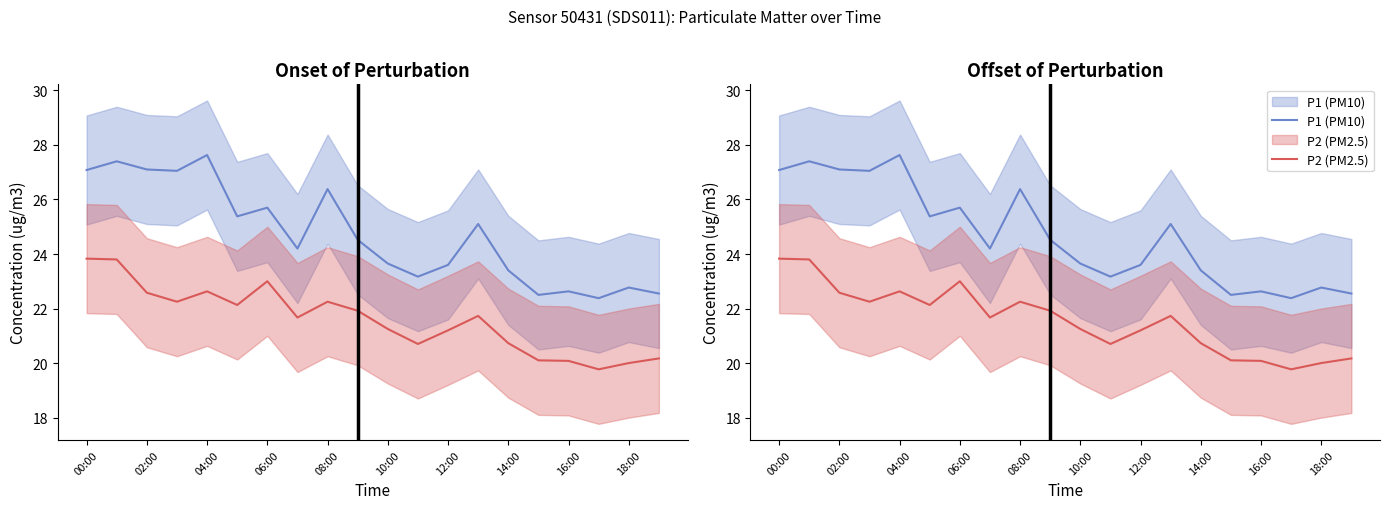

True or false: P1 and P2 (PM2.5) intersect in this chart.

False